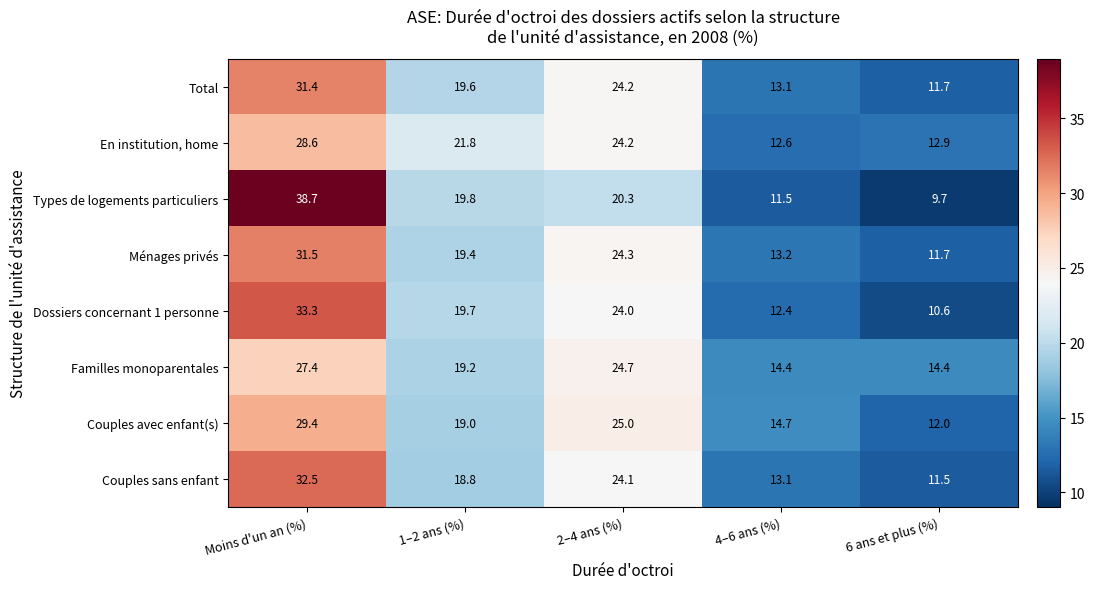

How many distinct data groups are displayed?

8